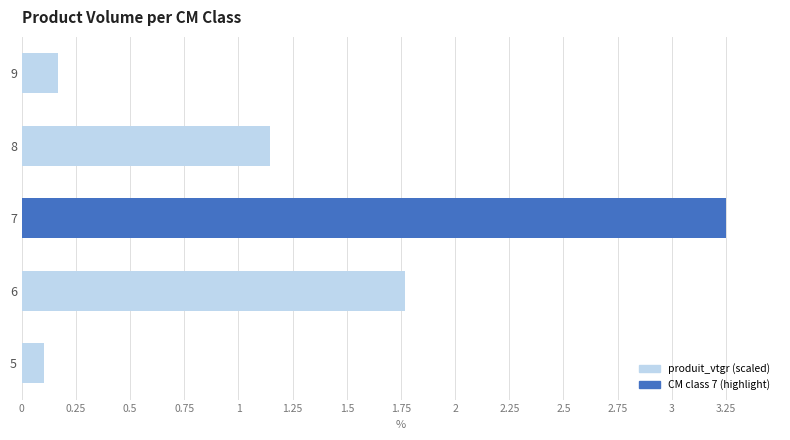

Which label corresponds to the largest value in the chart?

7